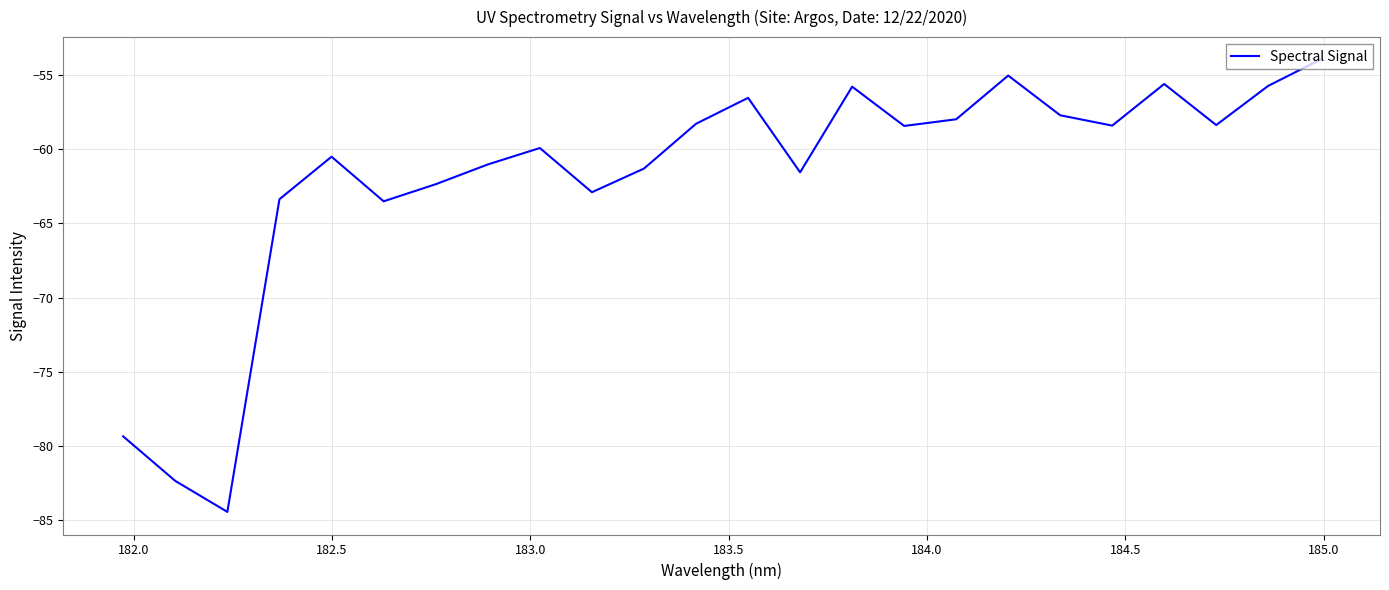

What is the sum of all values?

-1484.3